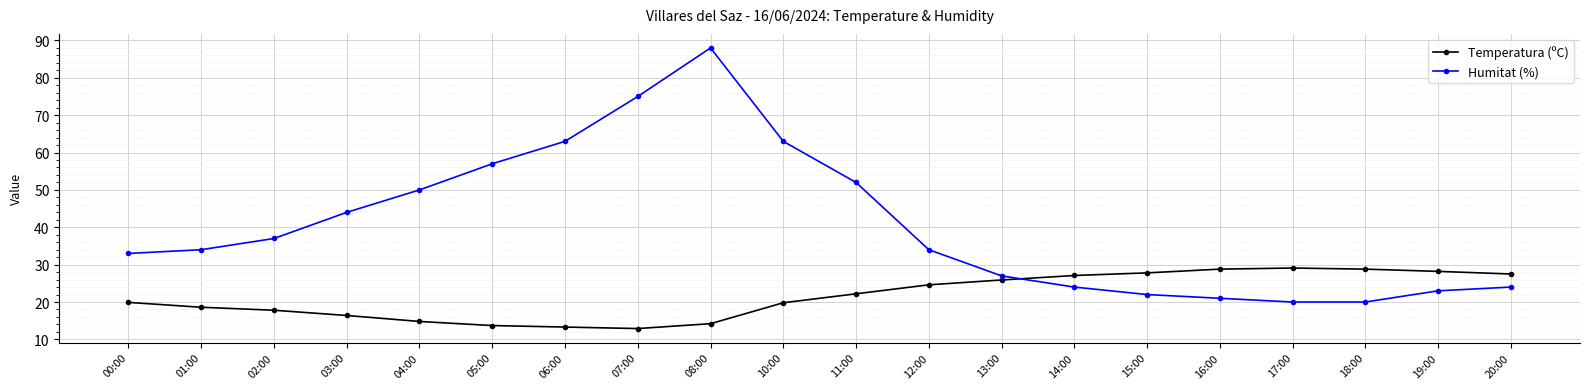

What is the maximum value shown in the chart?

88.0